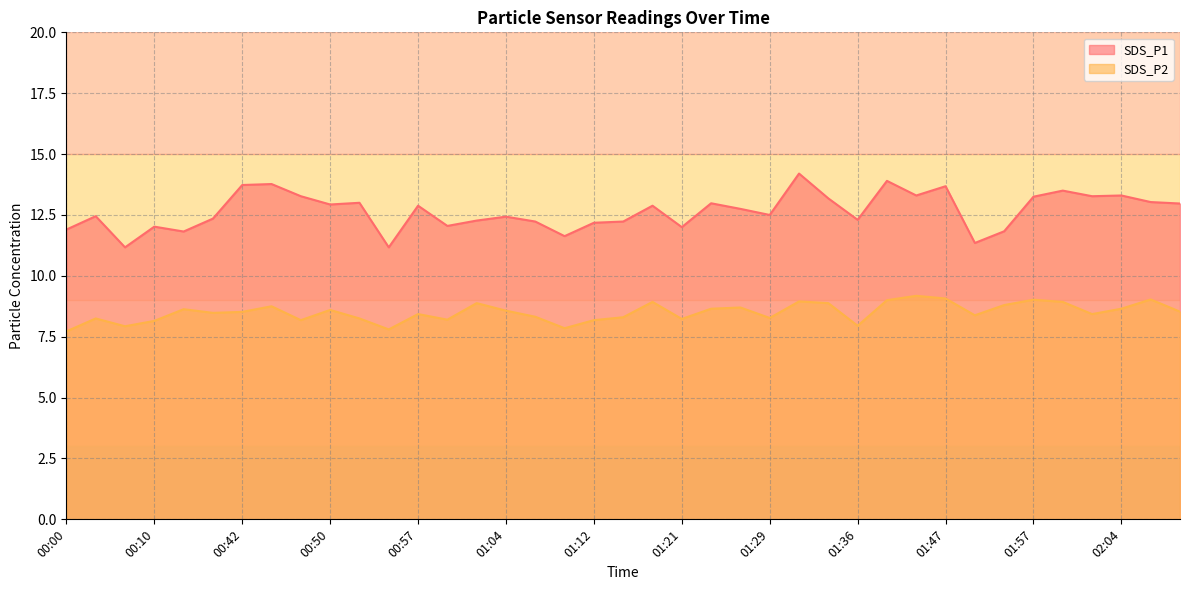

True or false: SDS_P1 has more than 0 interior local peaks.

True